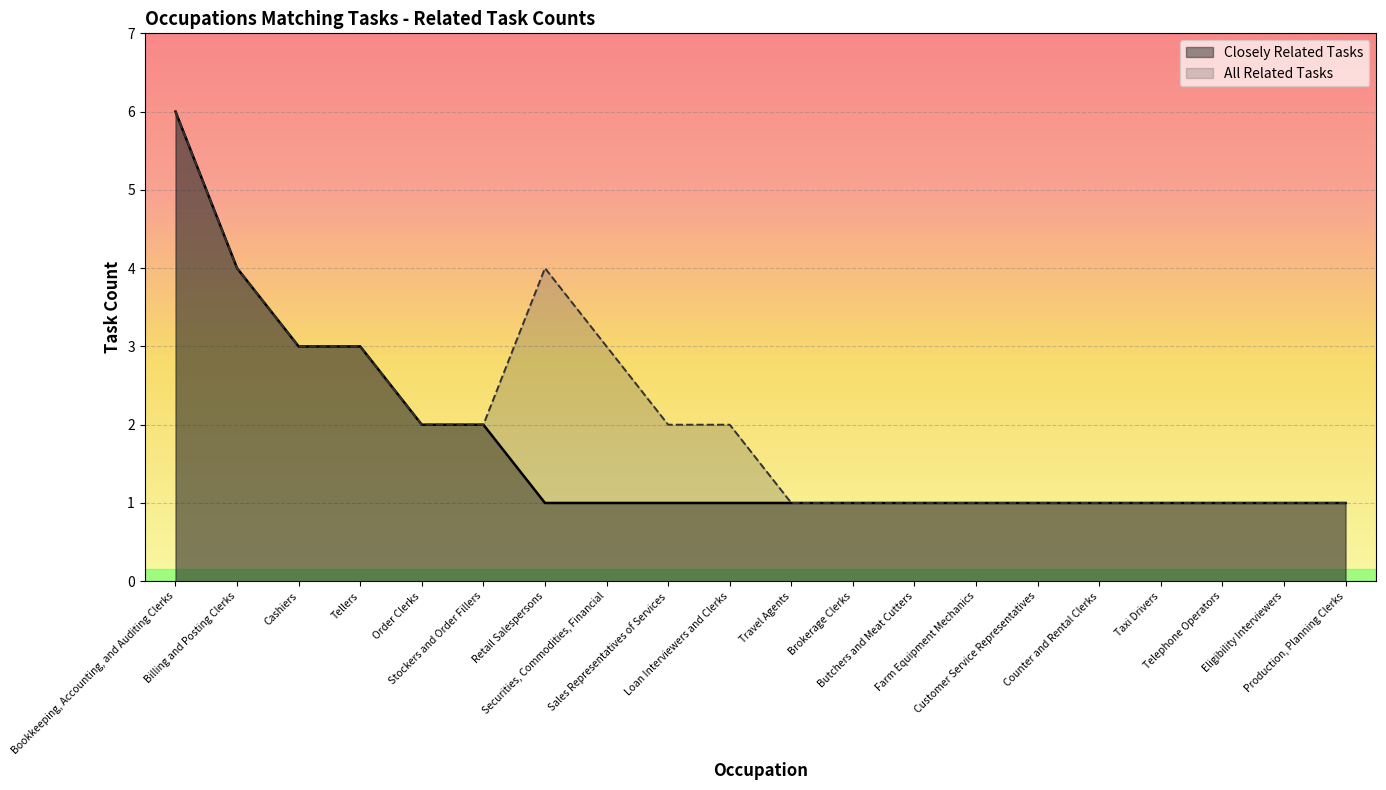

List the labels in order of All Related Tasks value, largest first.

Bookkeeping, Accounting, and Auditing Clerks, Billing and Posting Clerks, Retail Salespersons, Cashiers, Tellers, Securities, Commodities, Financial, Order Clerks, Stockers and Order Fillers, Sales Representatives of Services, Loan Interviewers and Clerks, Travel Agents, Brokerage Clerks, Butchers and Meat Cutters, Farm Equipment Mechanics, Customer Service Representatives, Counter and Rental Clerks, Taxi Drivers, Telephone Operators, Eligibility Interviewers, Production, Planning Clerks